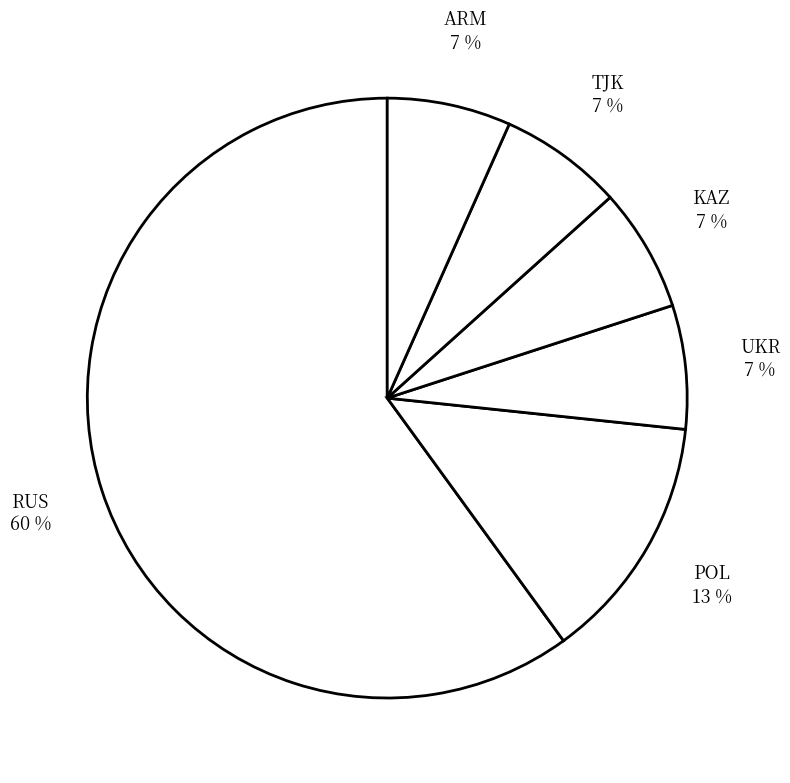

Which slice is the largest?

RUS